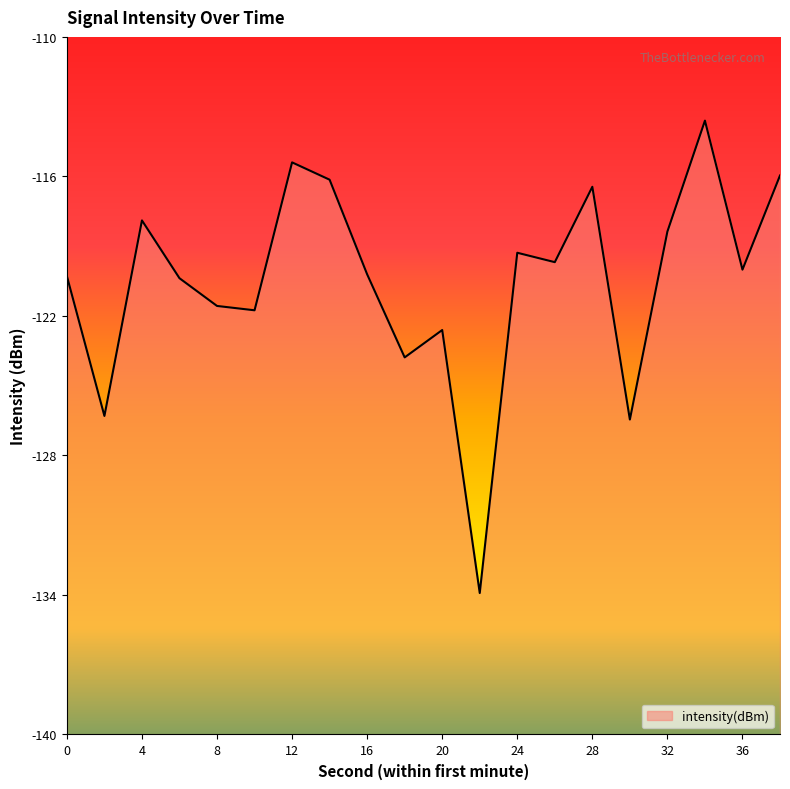

What is the change in value from 22 to 30?

+7.5